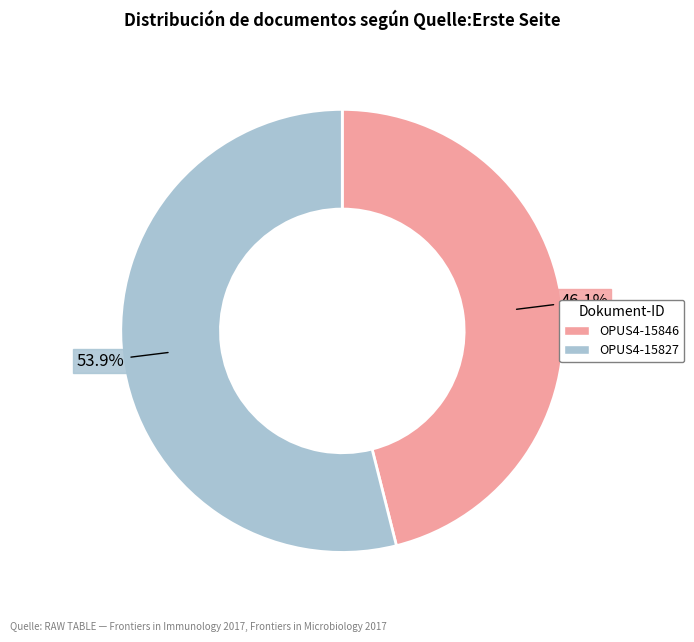

What is the ratio of the value at OPUS4-15827 to the value at OPUS4-15846?

1.2